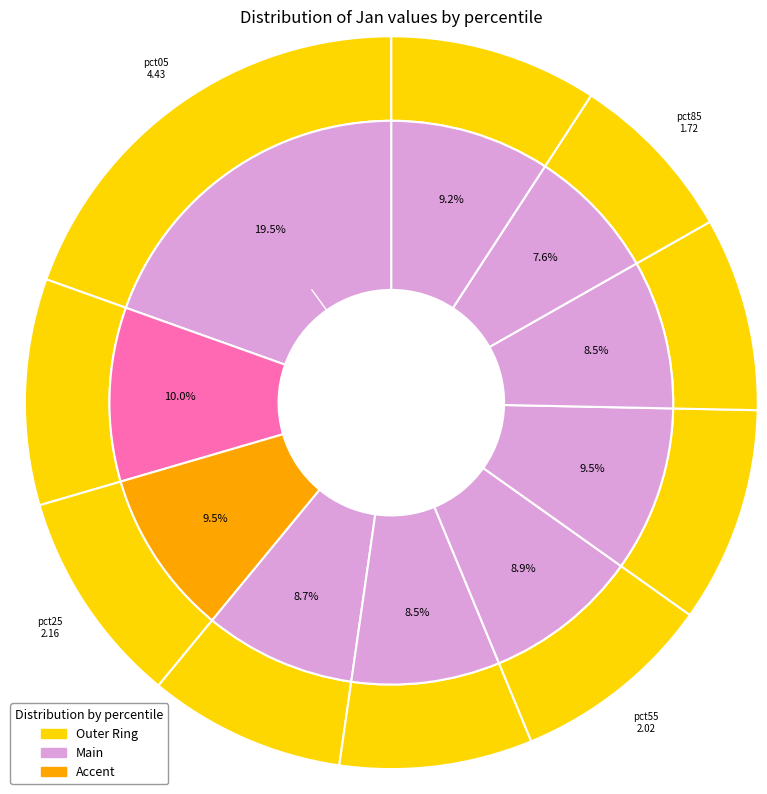

Is it true that pct95 is 9% of the pie?

True